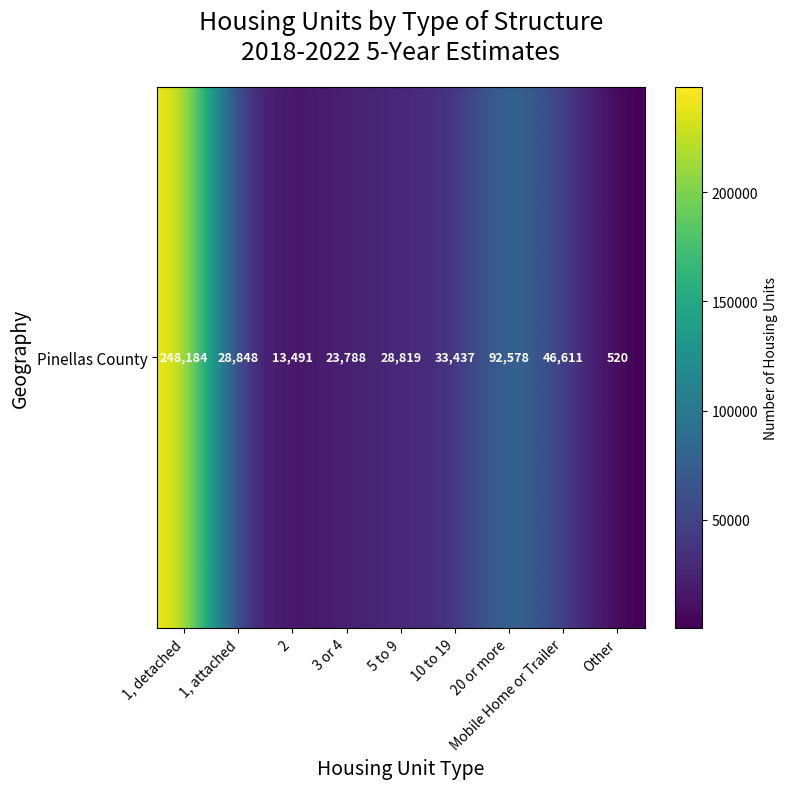

The chart shows a value of 51667 at 1, attached. True or false?

False